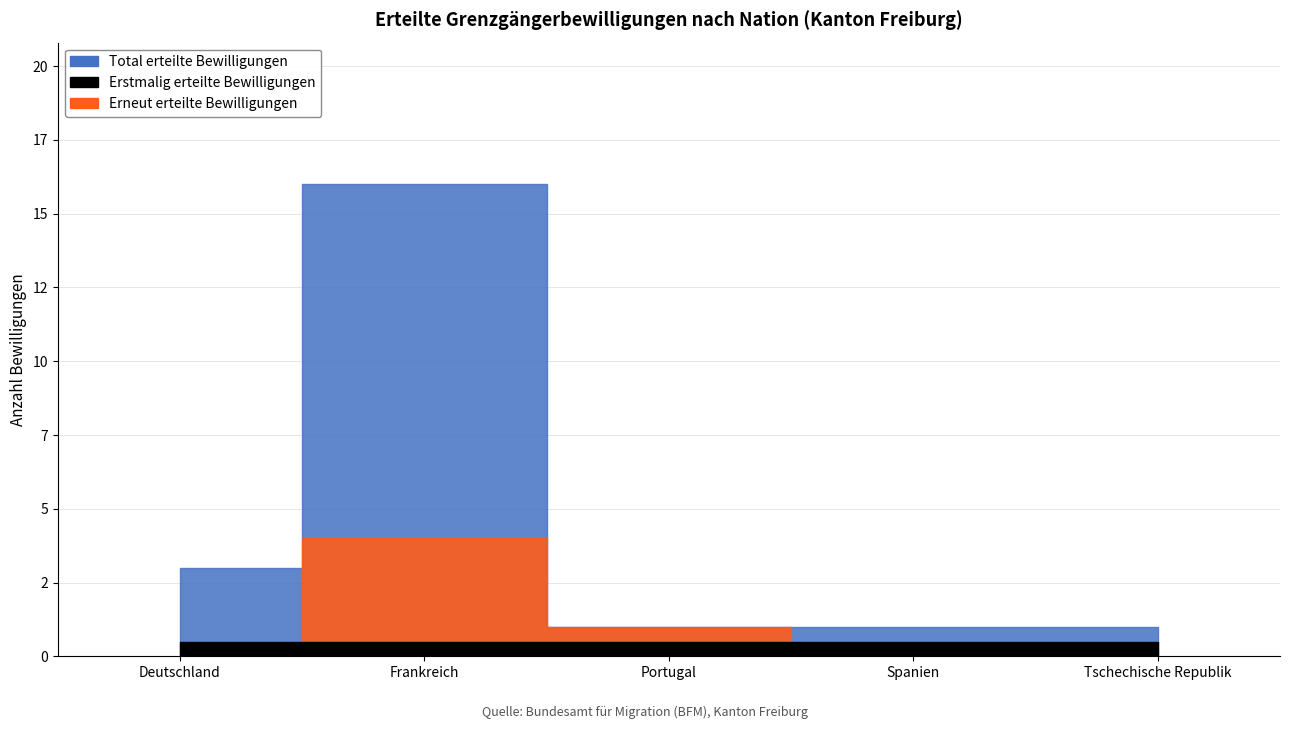

Rank the categories by Total erteilte Bewilligungen value from highest to lowest.

Frankreich, Deutschland, Portugal, Spanien, Tschechische Republik